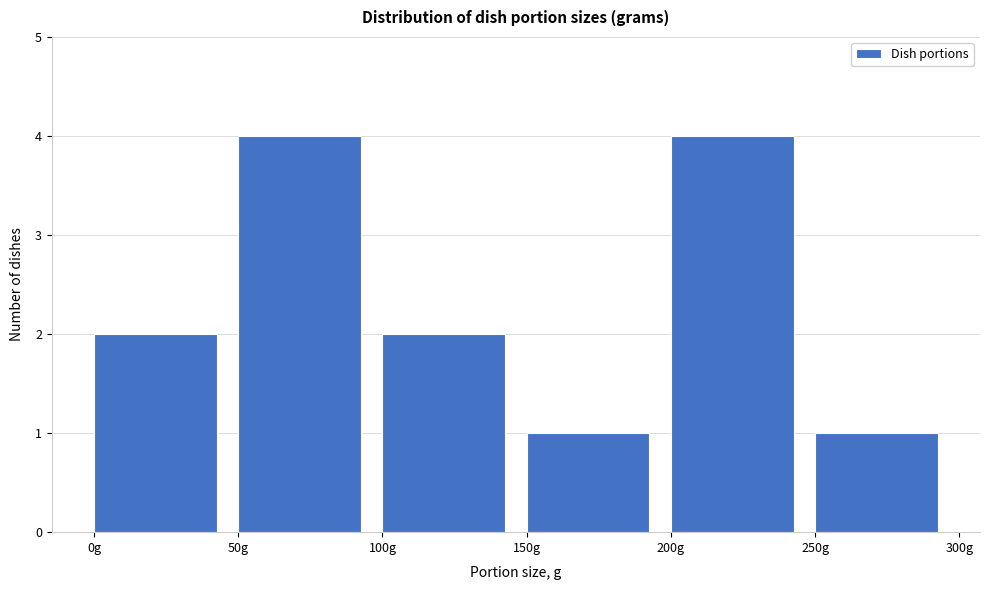

Reading left to right, transcribe this chart: for each bar, give the range it covers on the x-axis and its height. The values are not printed on the chart, so give them approximately, as read against the axis.

0 to 50: 2
50 to 100: 4
100 to 150: 2
150 to 200: 1
200 to 250: 4
250 to 300: 1